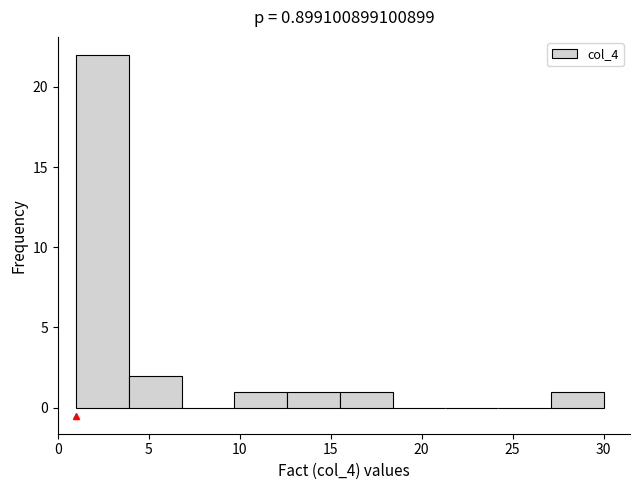

Over which range of the x-axis is the bar tallest?

1.0 to 3.9